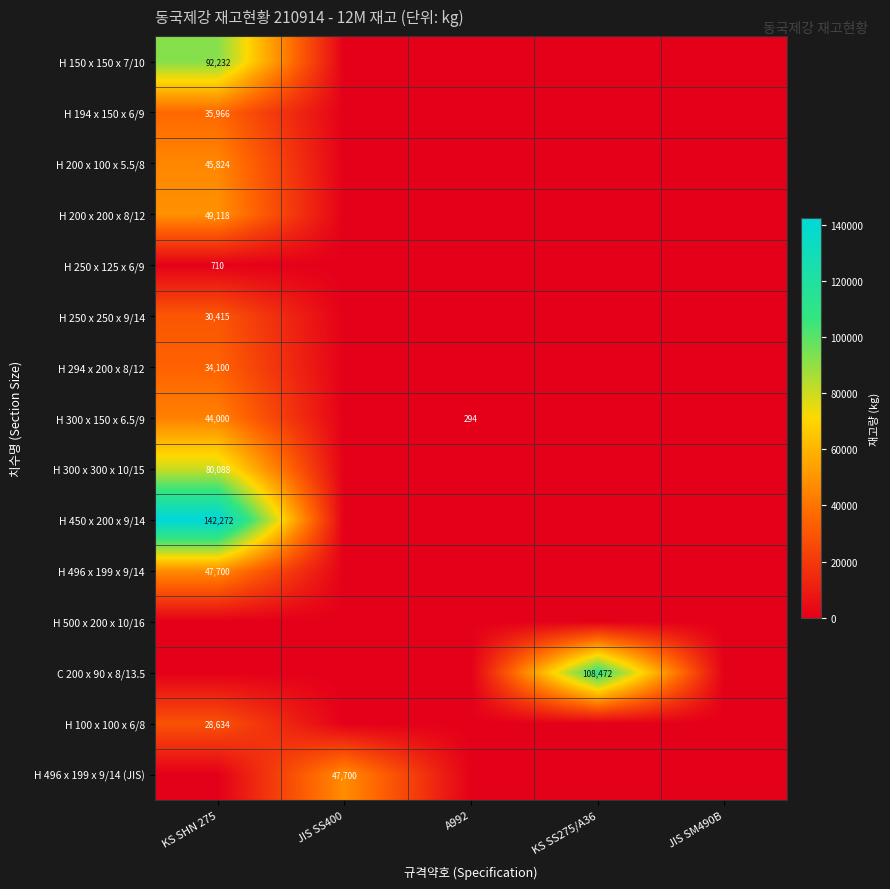

Is it true that H 100 x 100 x 6/8 equals 28634 at KS SHN 275?

True